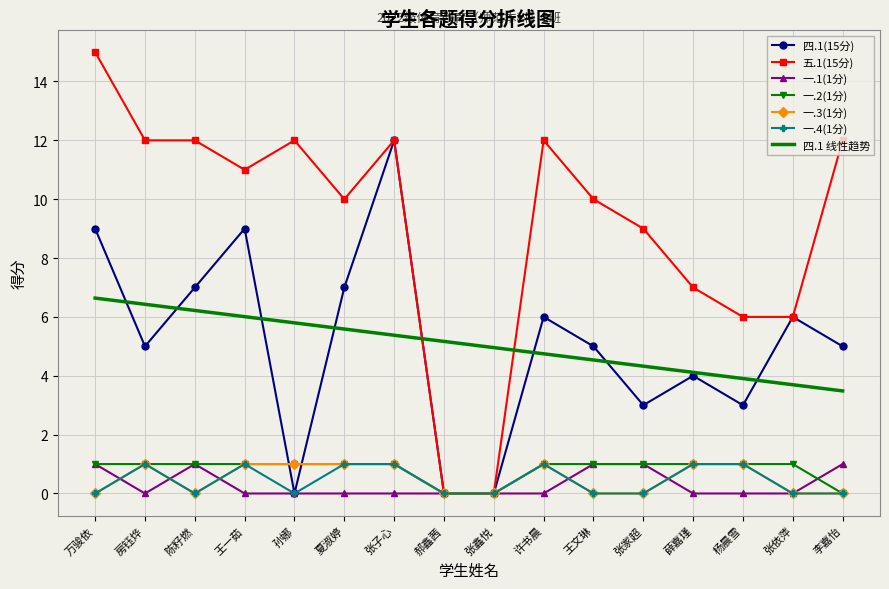

The 四.1(15分) series shows 5.0 at 李嘉怡. True or false?

True